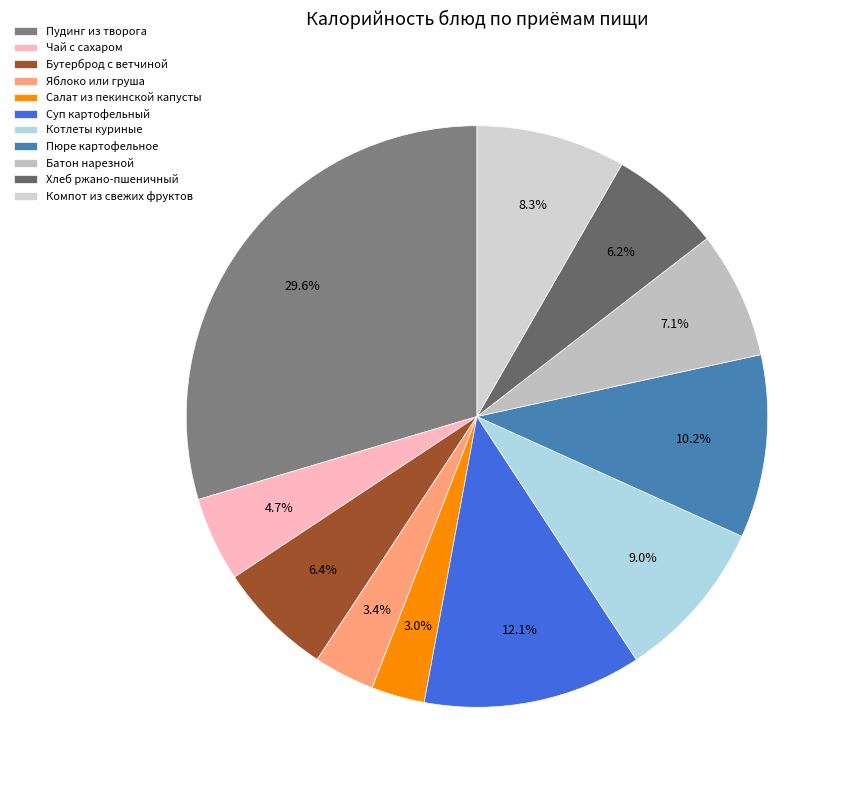

To the nearest percent, what is the difference between the Суп картофельный and Котлеты куриные slice percentages?

3%